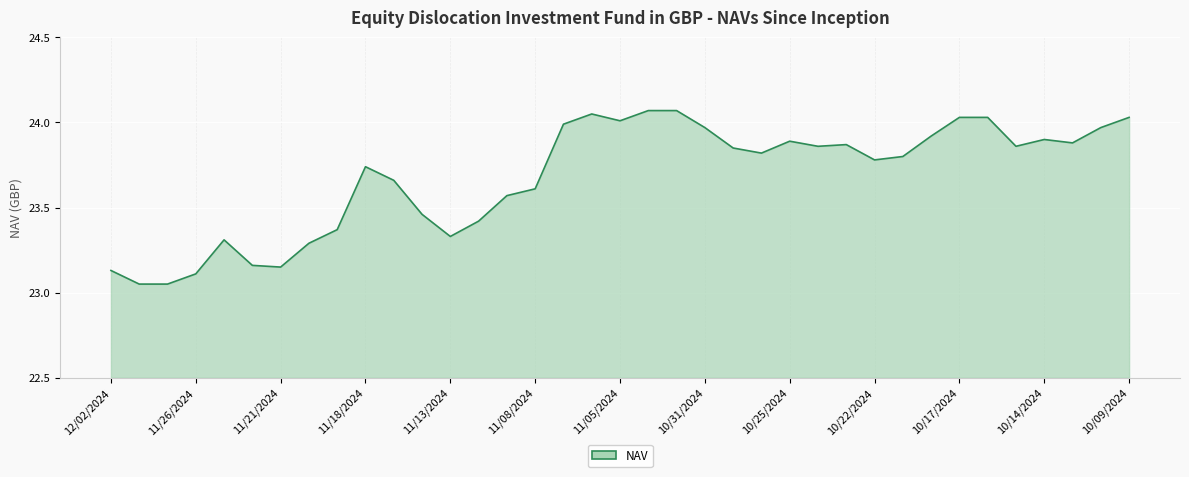

What is the difference between the maximum and minimum values?

1.0